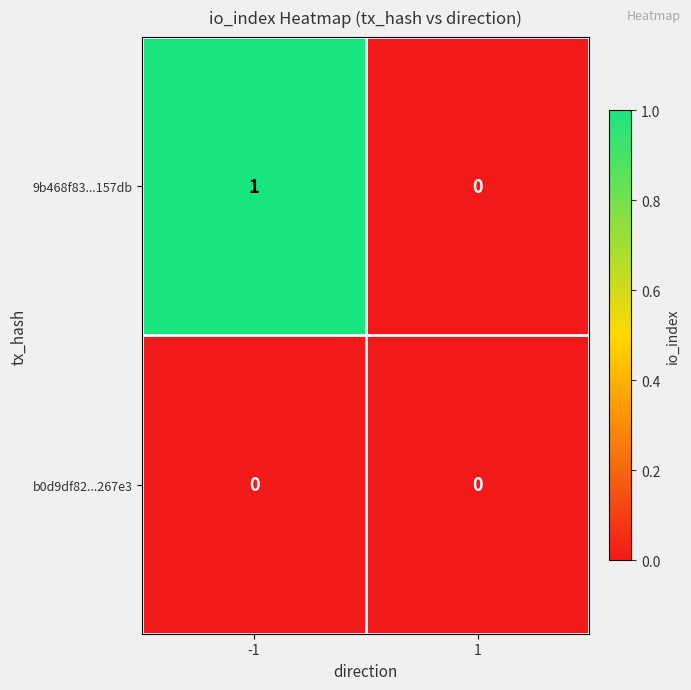

Count the number of data series in this chart.

2